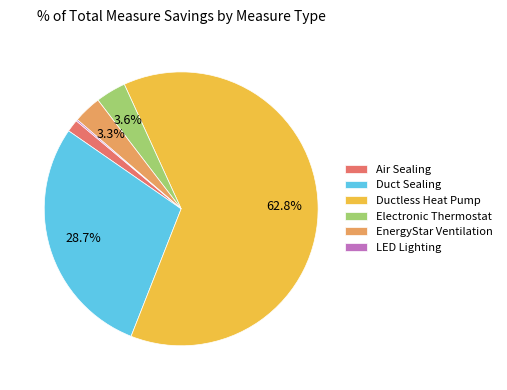

Is there a majority slice in this chart?

Yes